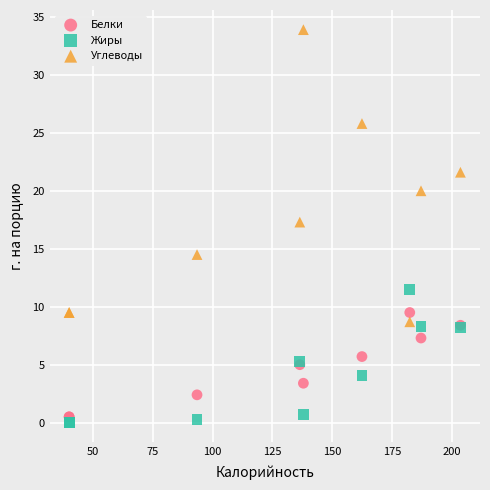

In the Углеводы series, what Y value is closest to 21?

21.6